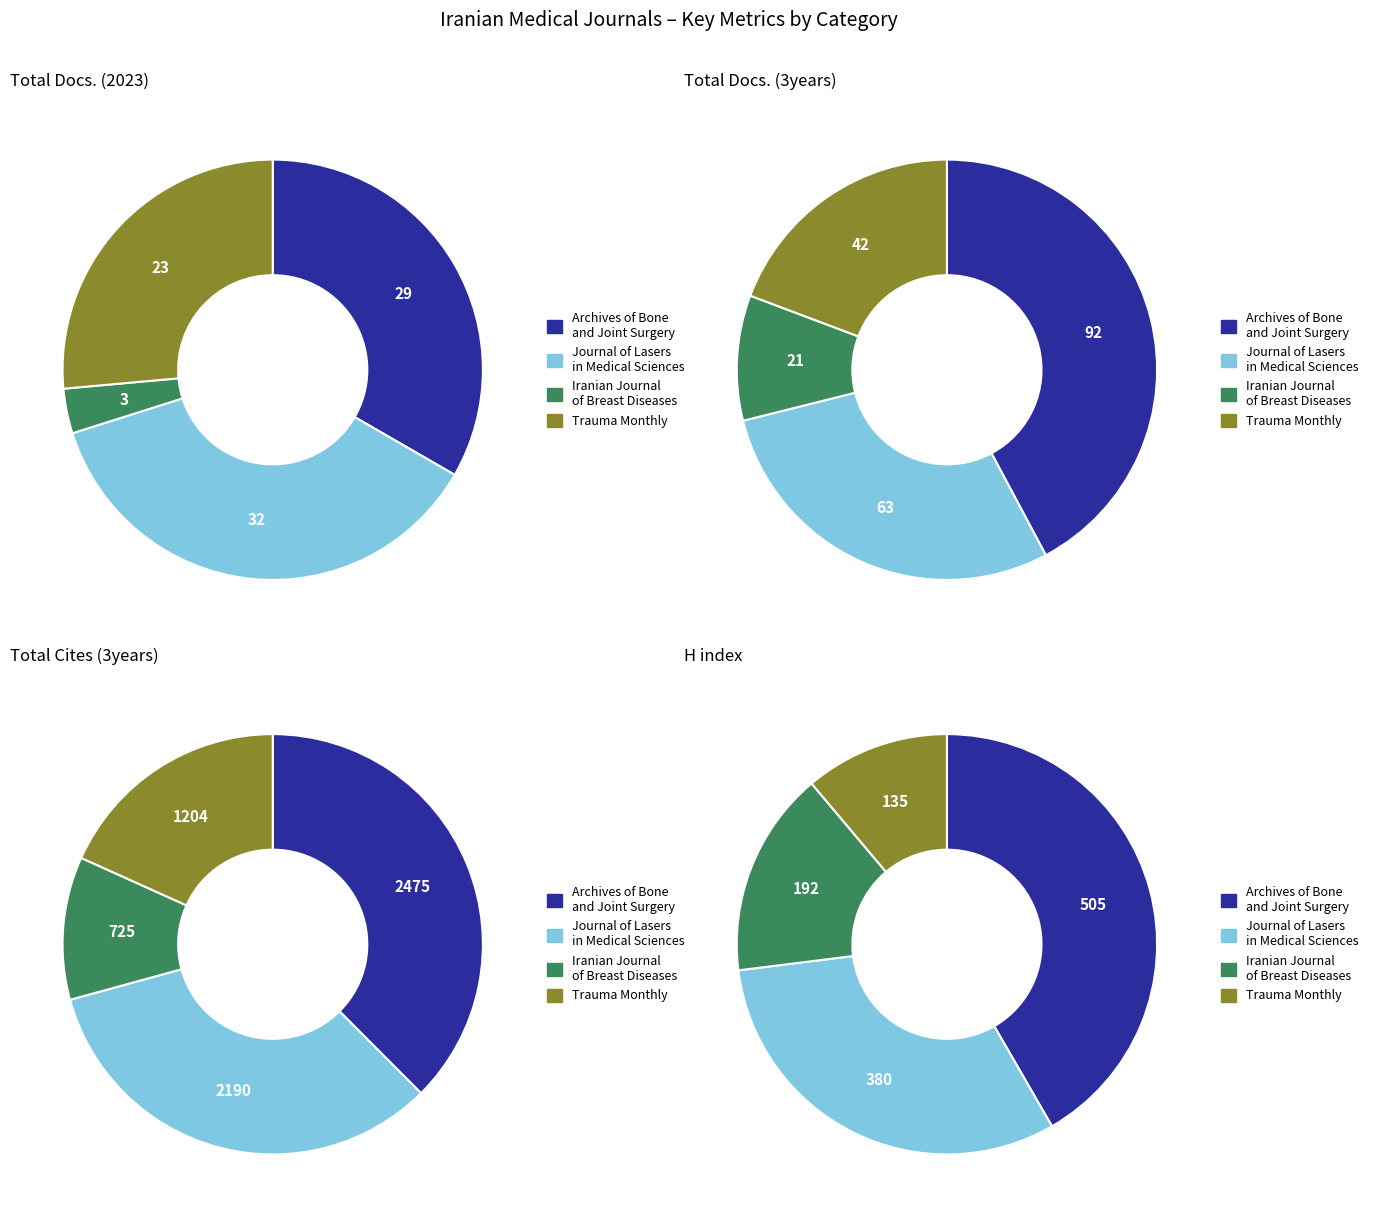

Which series has the widest spread of values?

Total Cites (3years)